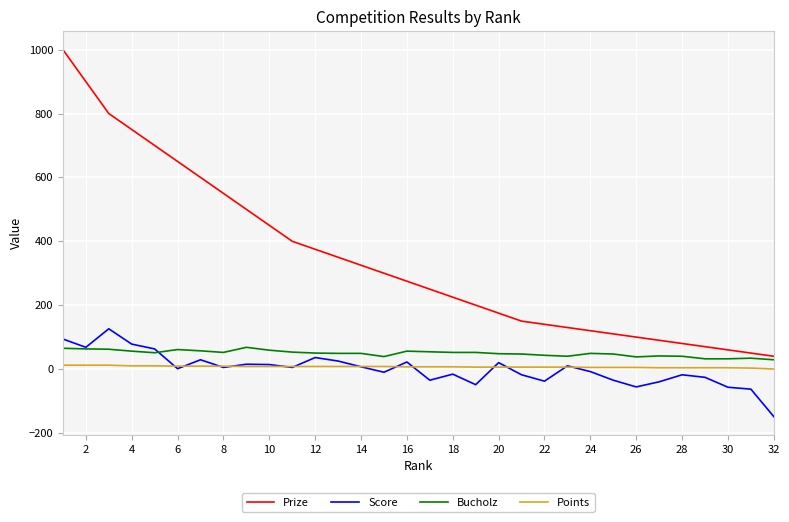

How many categories are shown in the chart?

32